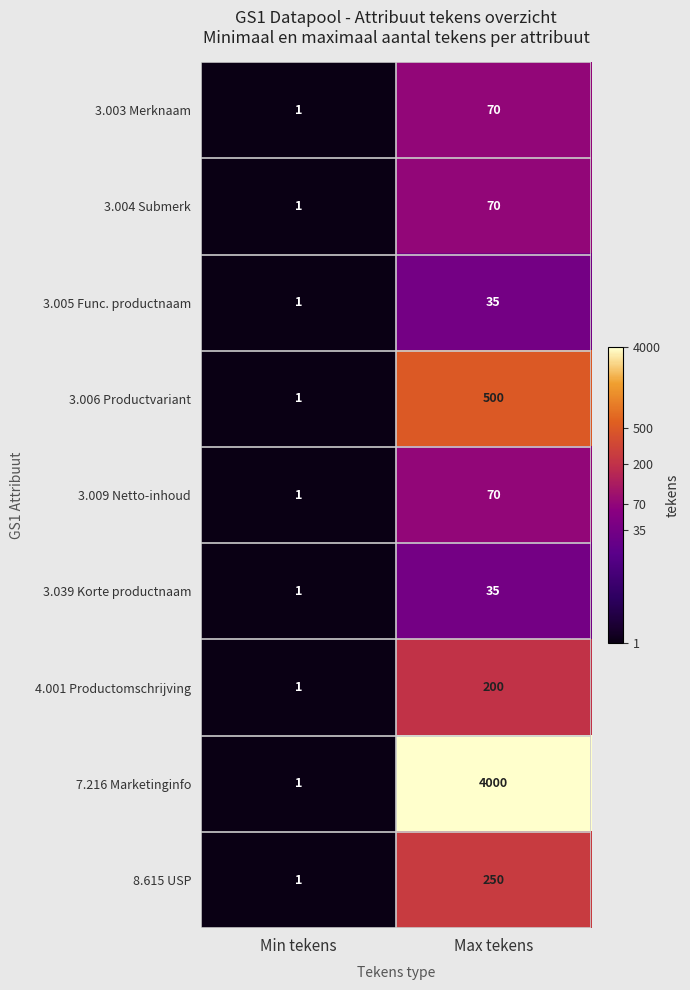

Which label corresponds to the smallest value in the chart?

Min tekens